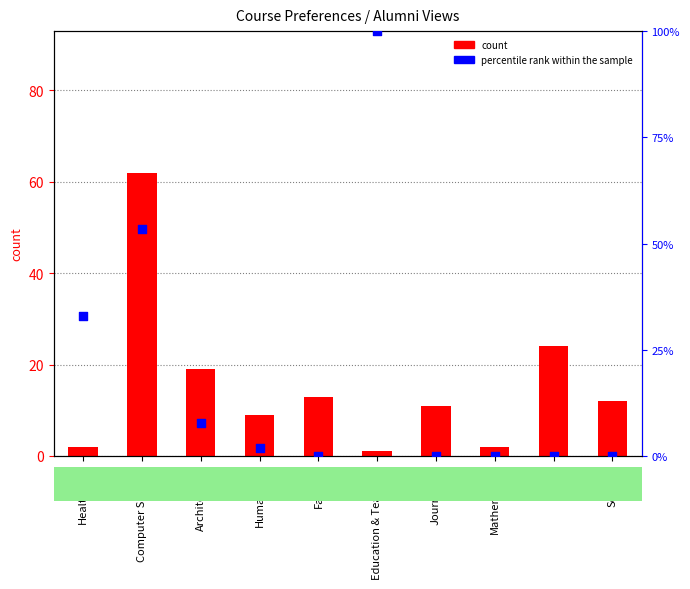

Which series has the largest total across all categories?

percentile rank within the sample